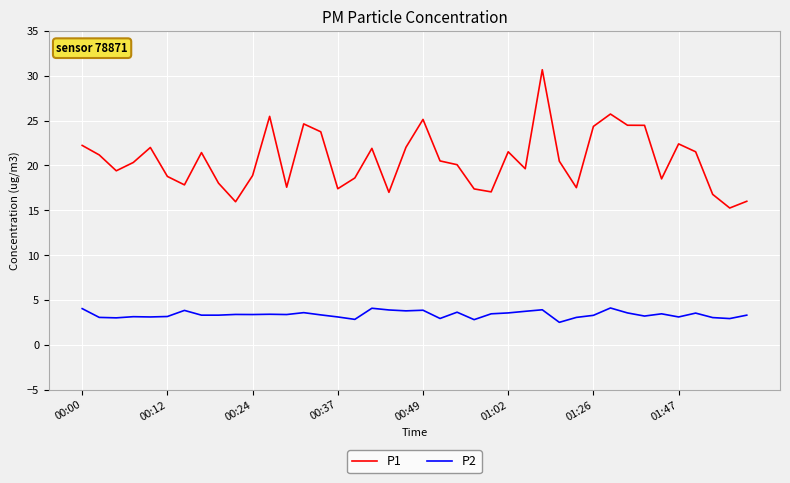

True or false: P1 and P2 intersect in this chart.

False